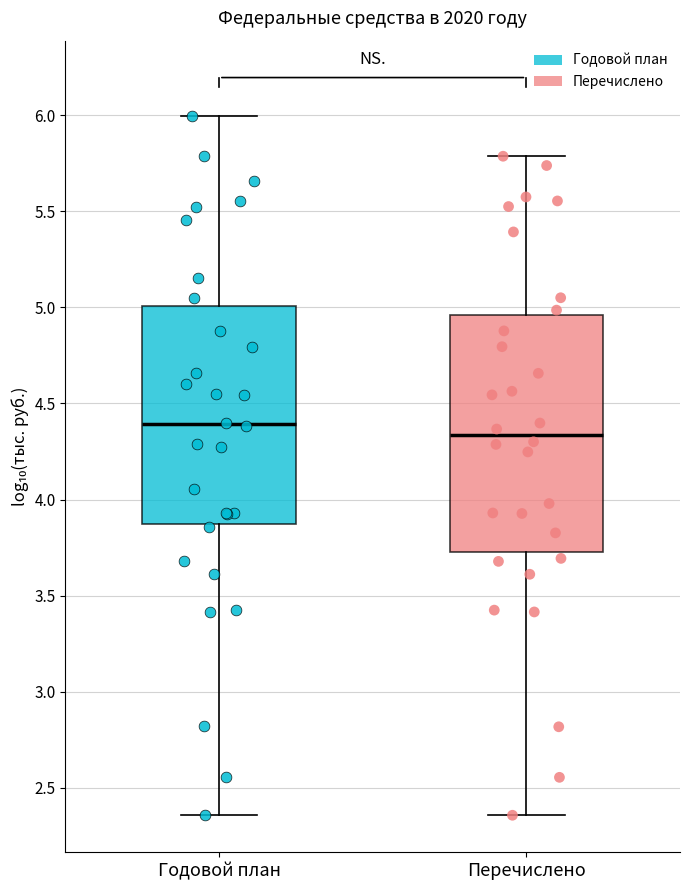

Comparing the boxes themselves (not the whiskers), which one is the tallest?

Перечислено